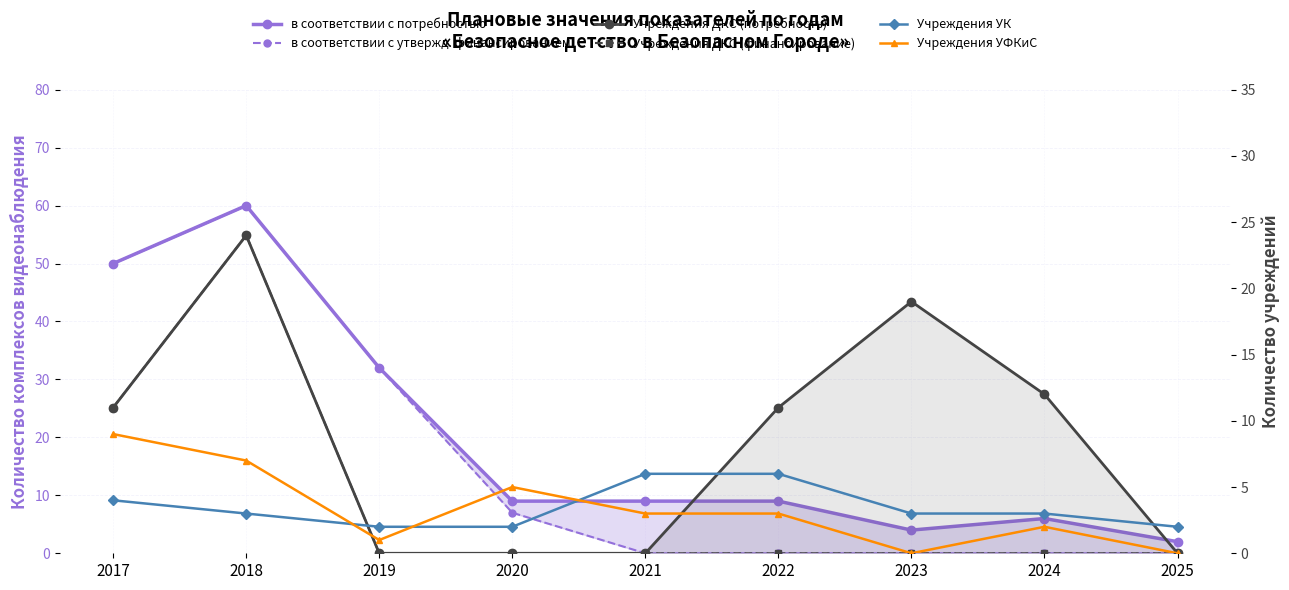

True or false: в соответствии с потребностью has a value of 77 at 2017.

False